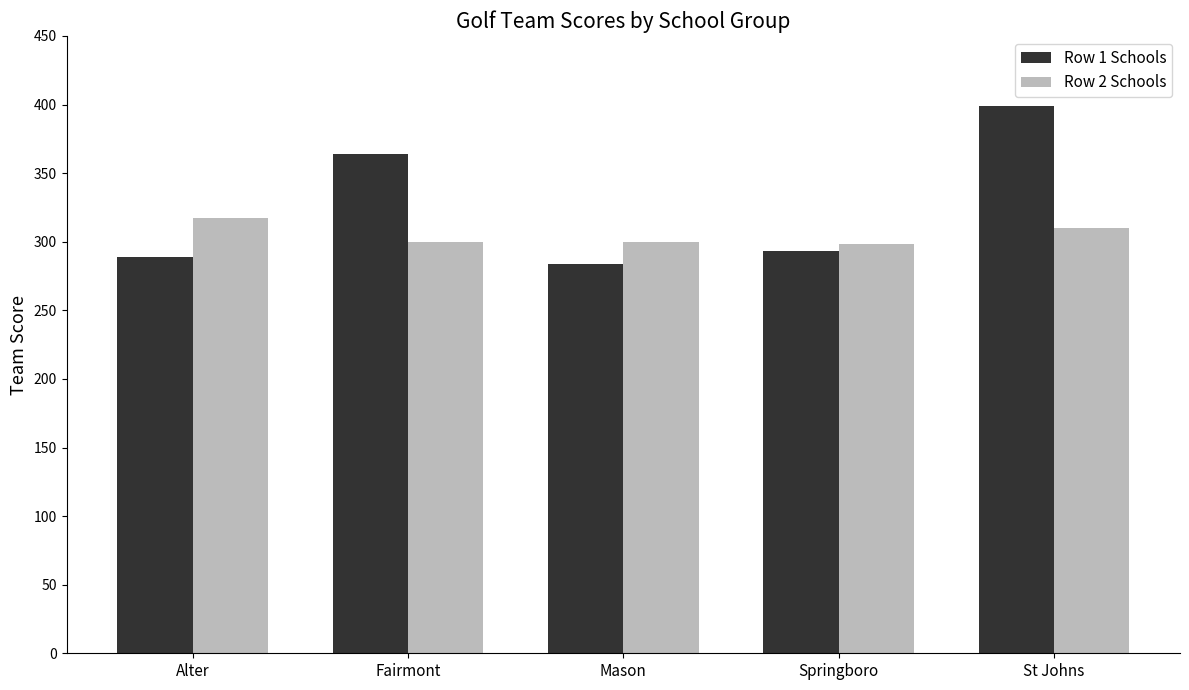

At Alter, list the series in order from smallest to largest.

Row 1 Schools, Row 2 Schools